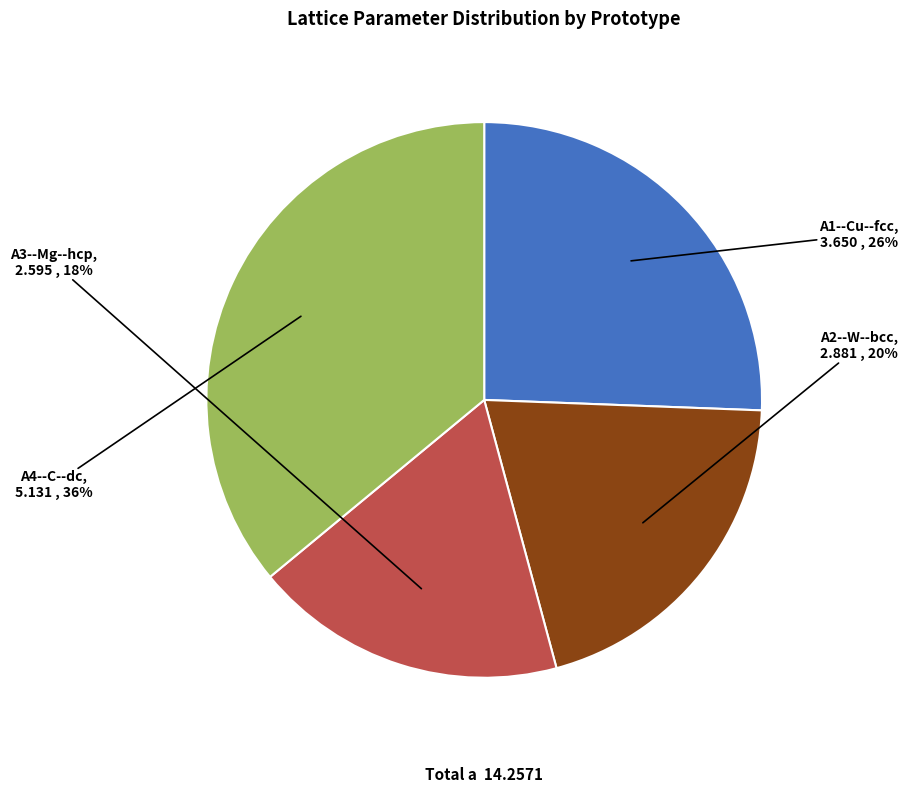

To the nearest percent, what is the difference between the A2--W--bcc and A3--Mg--hcp slice percentages?

2%